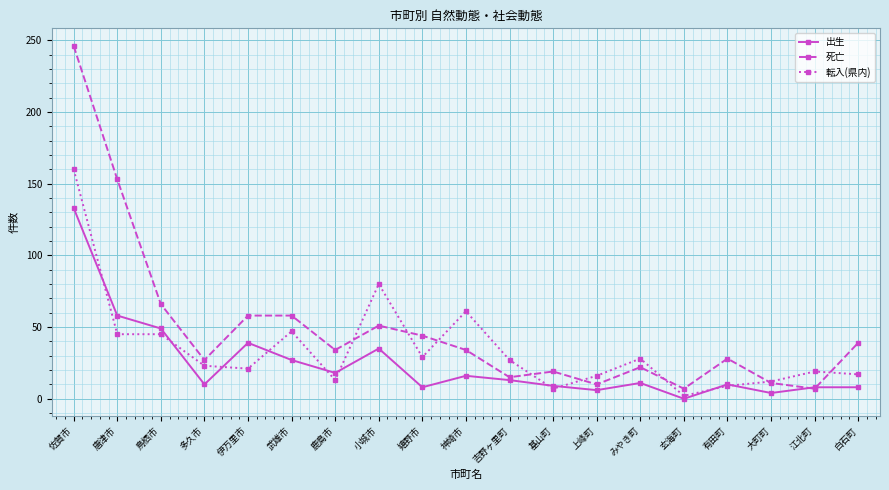

After their last crossing, which series has the higher values: 死亡 or 転入(県内)?

死亡